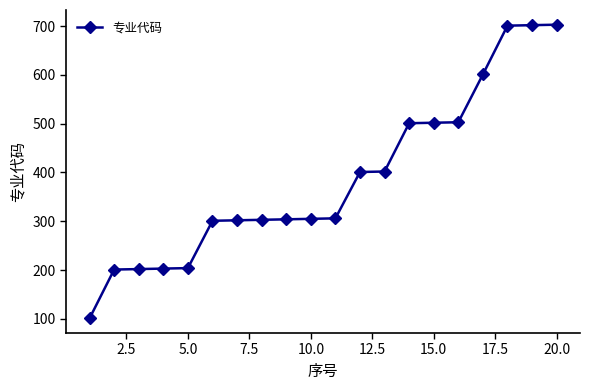

How many lines are shown in the chart?

1